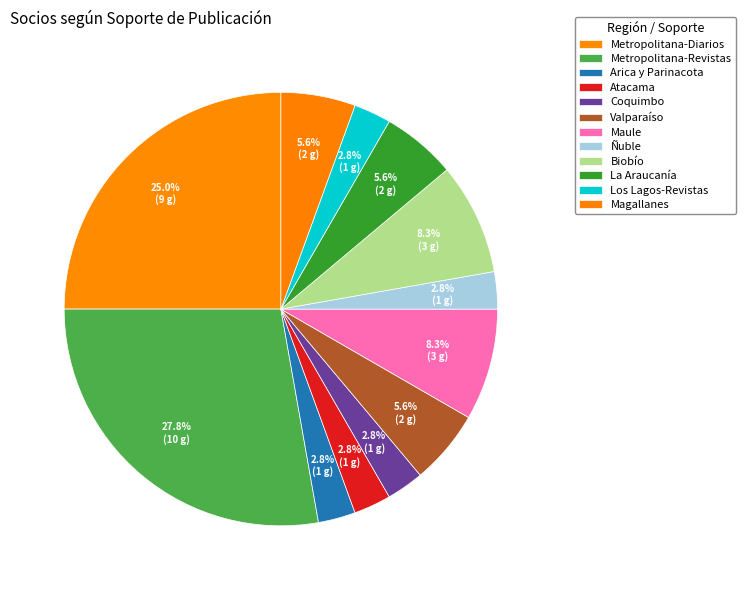

Count the number of slices in the pie.

12